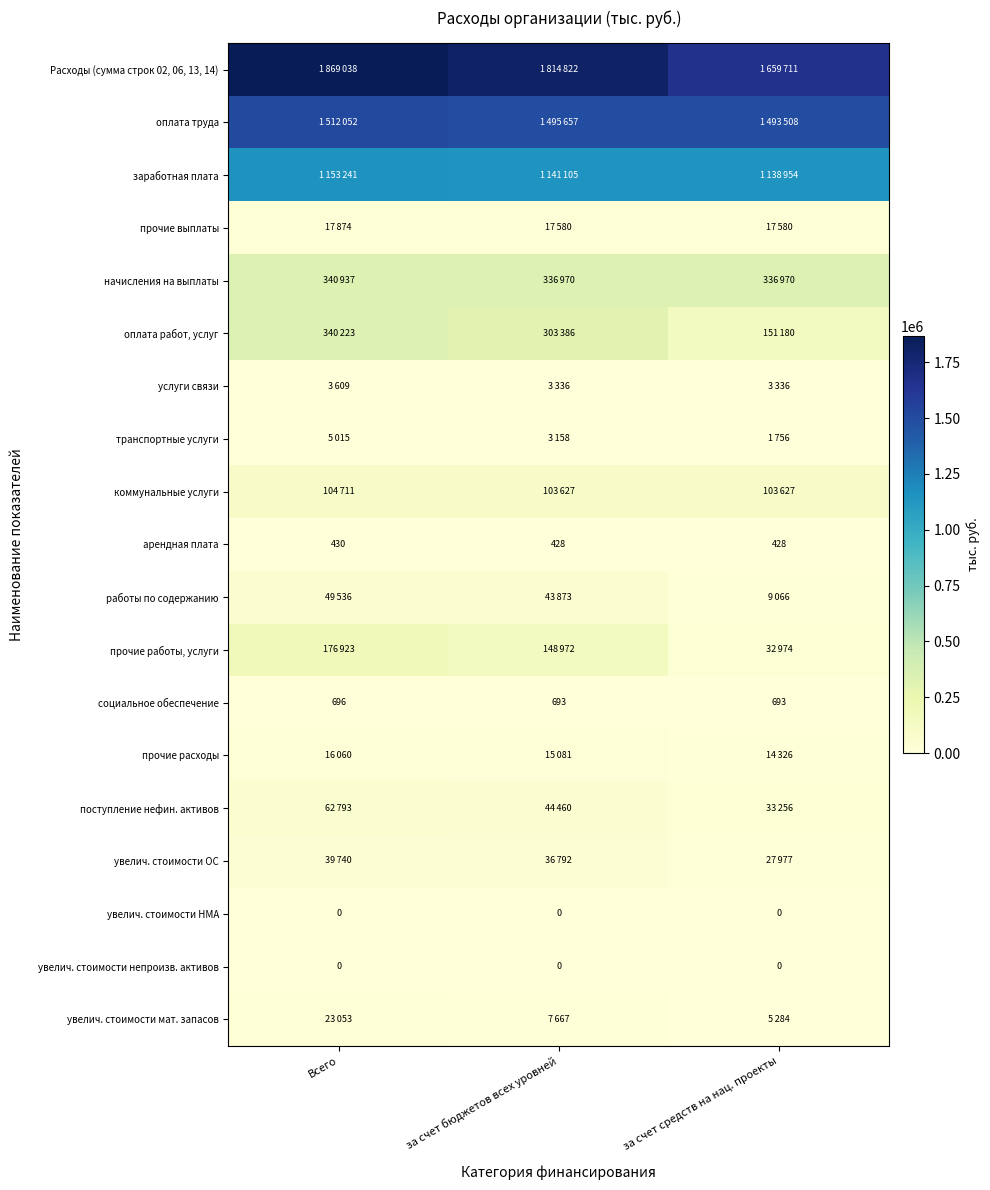

At which category is the sum across all series the highest?

Всего